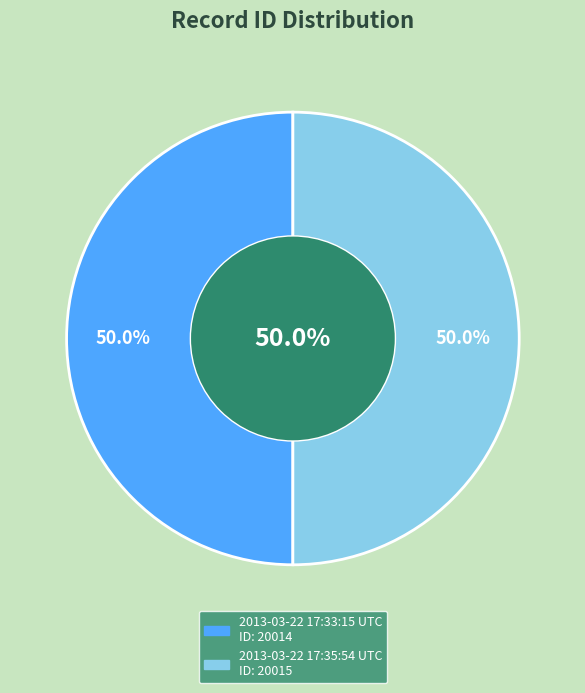

True or false: 2013-03-22 17:33:15 UTC accounts for 37% of the total.

False